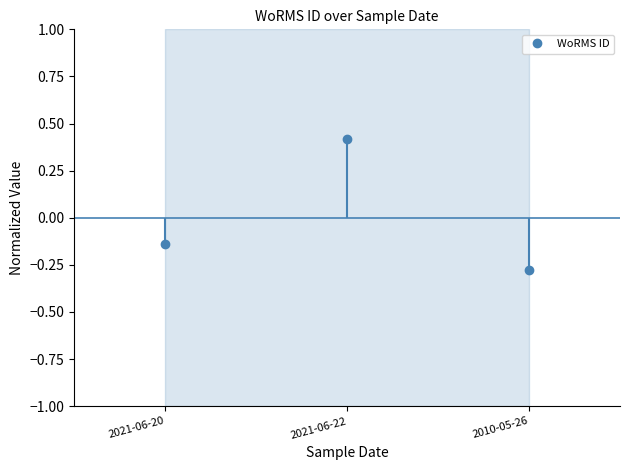

How many values exceed 0?

1